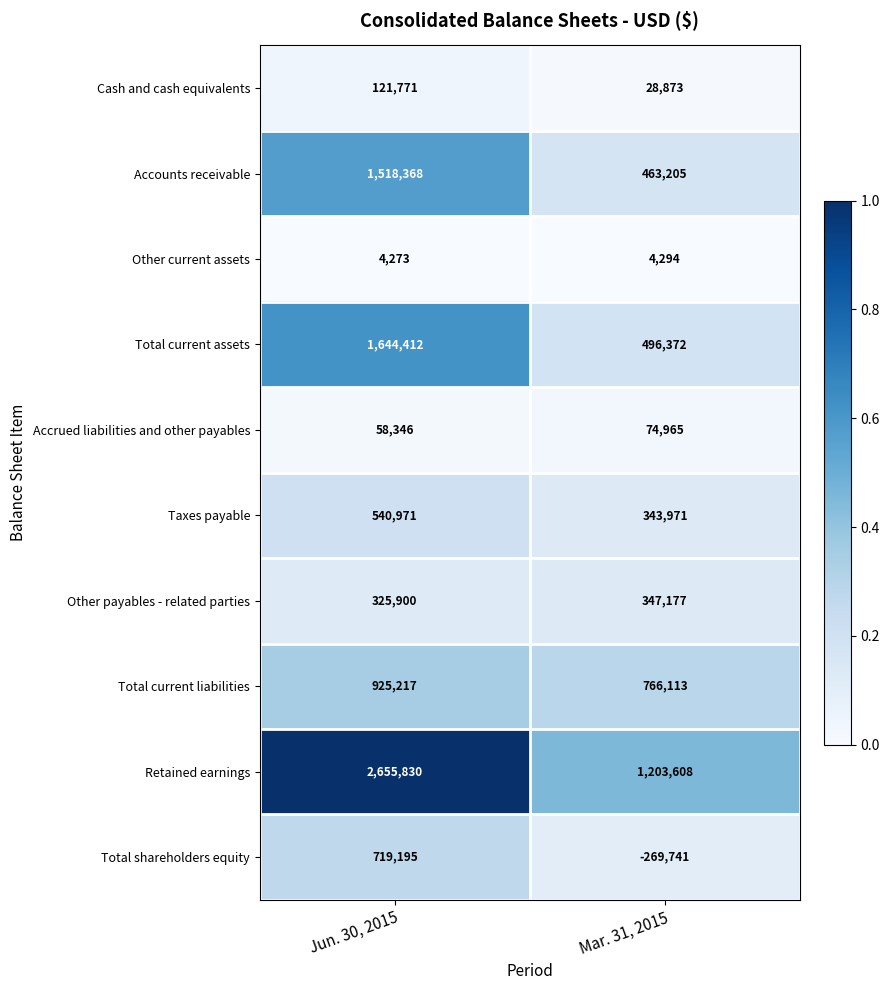

Reading left to right, transcribe all the data shown in this chart.

Cash and cash equivalents: 121771	28873
Accounts receivable: 1518368	463205
Other current assets: 4273	4294
Total current assets: 1644412	496372
Accrued liabilities and other payables: 58346	74965
Taxes payable: 540971	343971
Other payables - related parties: 325900	347177
Total current liabilities: 925217	766113
Retained earnings: 2655830	1203608
Total shareholders equity: 719195	-269741